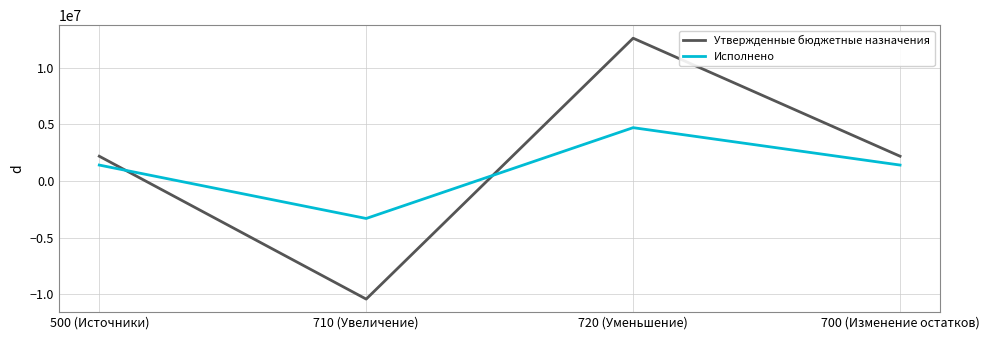

Is the value of Исполнено at 500 (Источники) greater than the value of Утвержденные бюджетные назначения at 700 (Изменение остатков)?

No